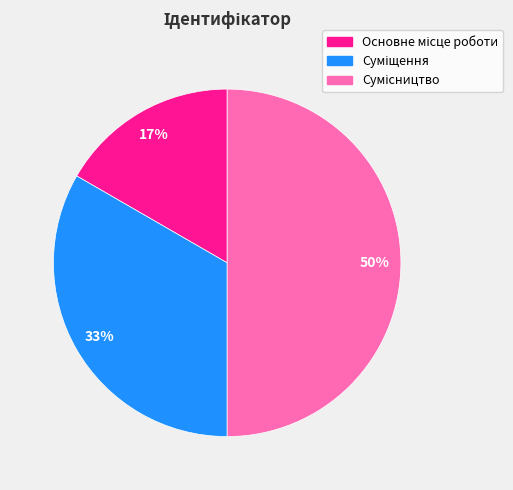

To the nearest percent, what is the average slice percentage?

33%